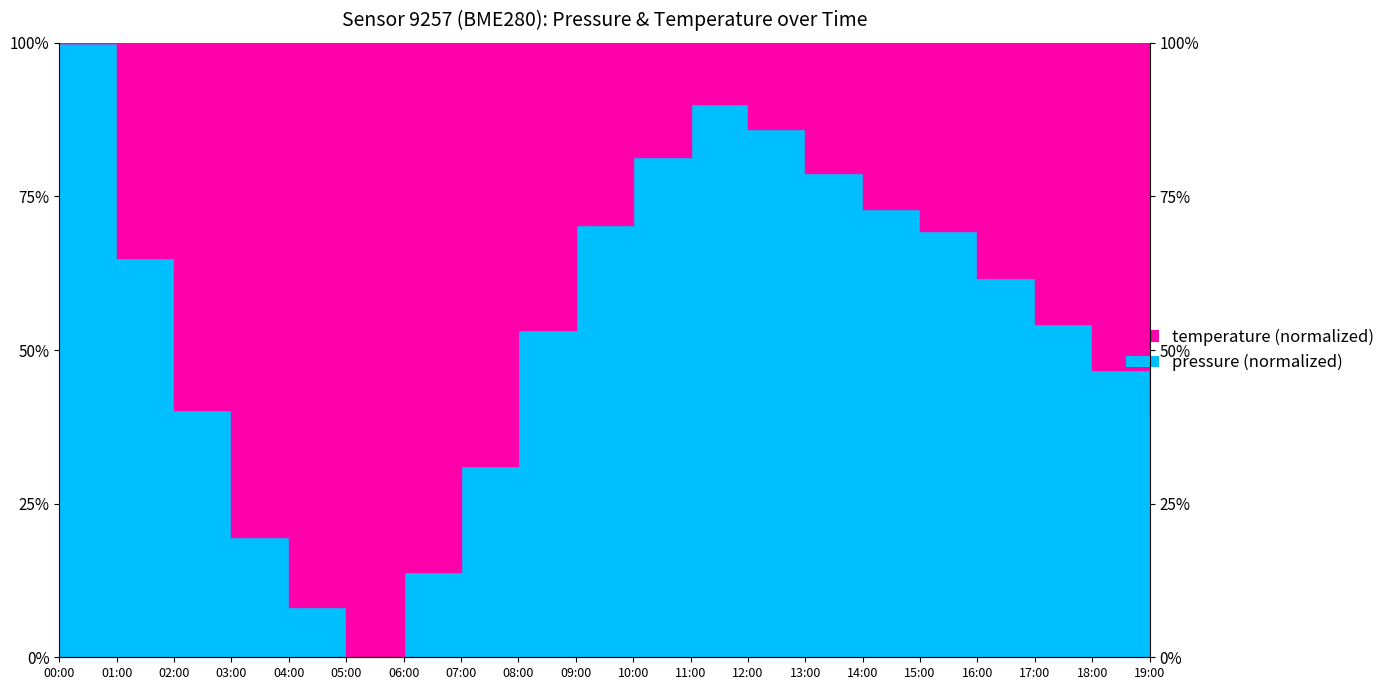

What position from the right is 06:00?

14